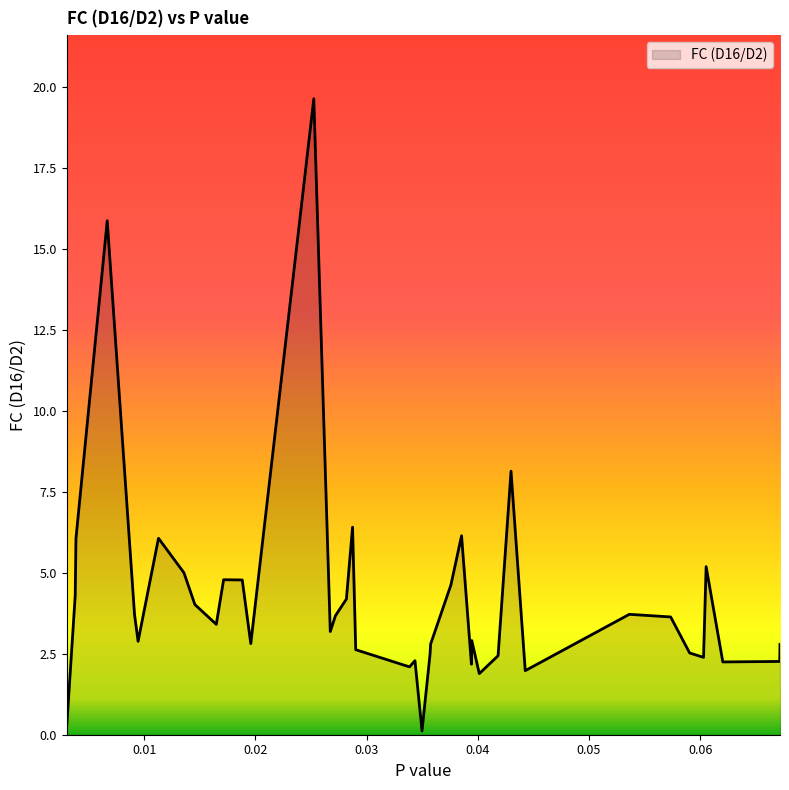

How many interior local valleys (lower than both neighbors) does the data have?

11